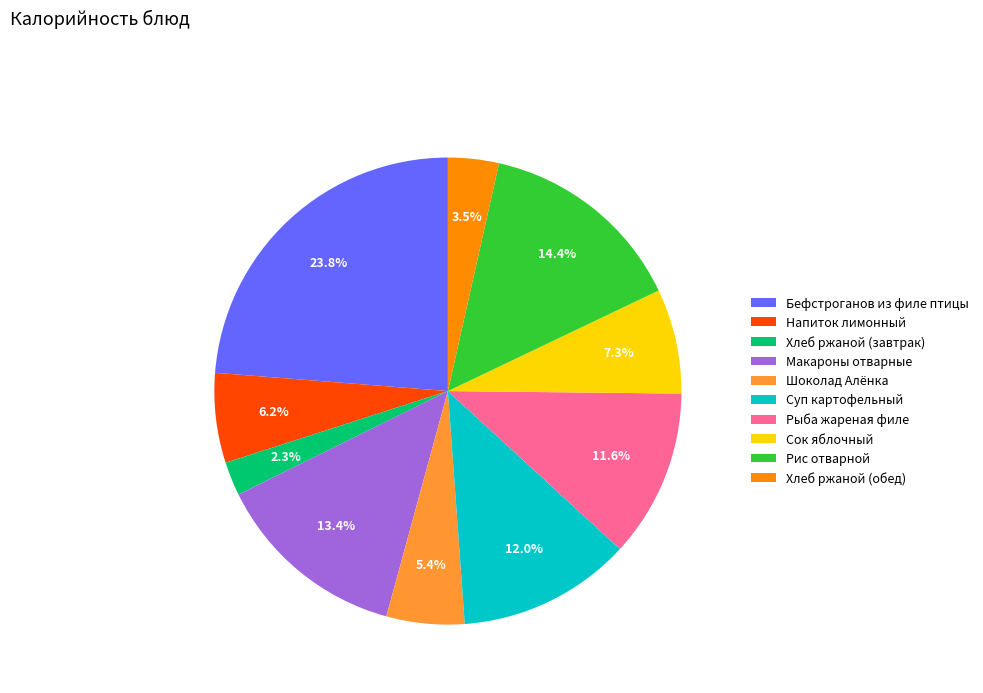

The Сок яблочный slice represents 7% of the pie. True or false?

True